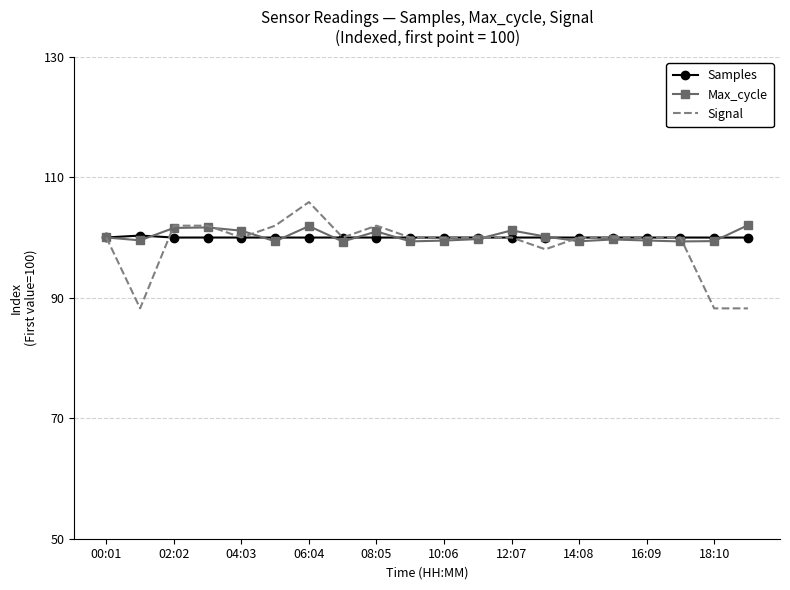

What is the highest value of the Samples series?

100.3